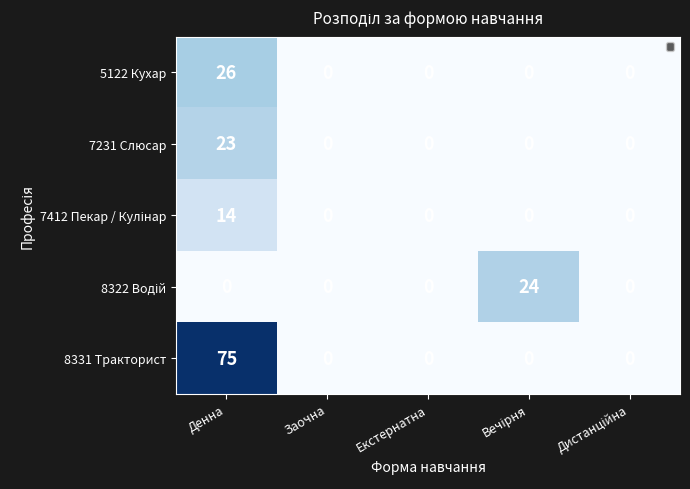

How many distinct data groups are displayed?

5